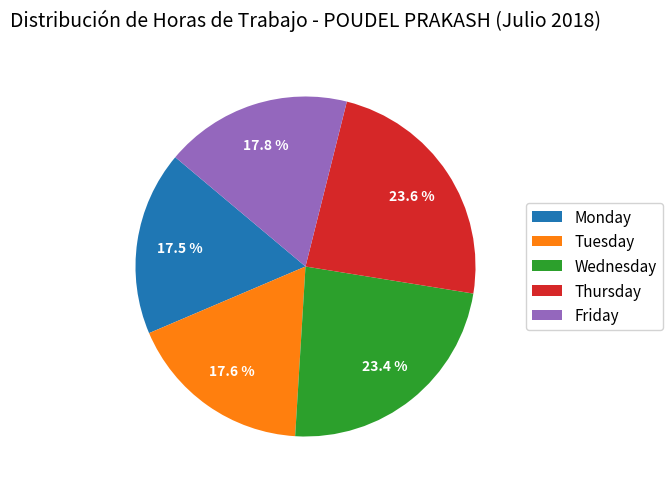

Is there any slice that represents more than half of the pie?

No